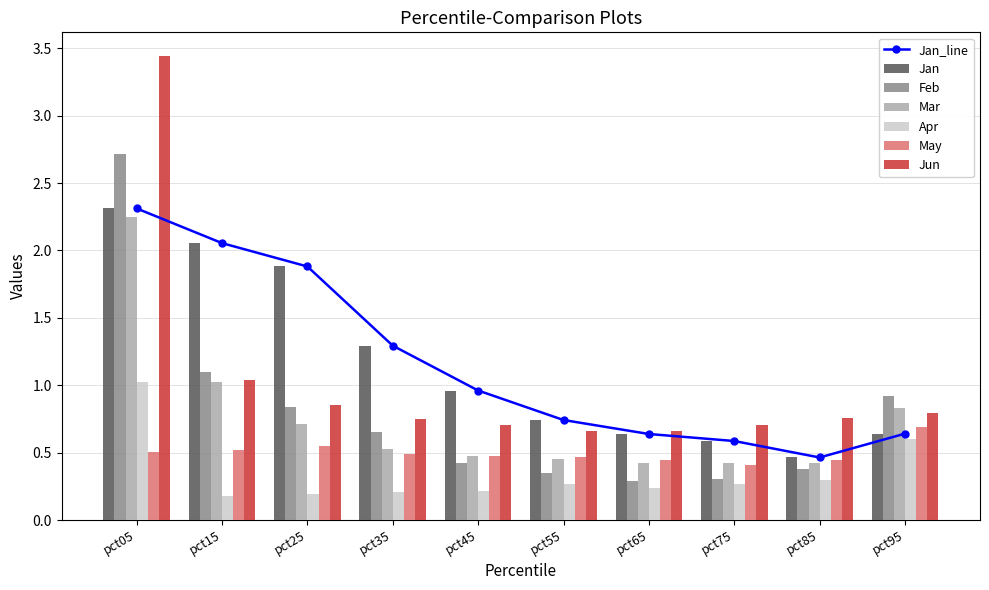

Reading left to right, what are all the values shown in this chart?

Jan: pct05=2.3	pct15=2.1	pct25=1.9	pct35=1.3	pct45=1.0	pct55=0.7	pct65=0.6	pct75=0.6	pct85=0.5	pct95=0.6
Feb: pct05=2.7	pct15=1.1	pct25=0.8	pct35=0.7	pct45=0.4	pct55=0.3	pct65=0.3	pct75=0.3	pct85=0.4	pct95=0.9
Mar: pct05=2.2	pct15=1.0	pct25=0.7	pct35=0.5	pct45=0.5	pct55=0.5	pct65=0.4	pct75=0.4	pct85=0.4	pct95=0.8
Apr: pct05=1.0	pct15=0.2	pct25=0.2	pct35=0.2	pct45=0.2	pct55=0.3	pct65=0.2	pct75=0.3	pct85=0.3	pct95=0.6
May: pct05=0.5	pct15=0.5	pct25=0.5	pct35=0.5	pct45=0.5	pct55=0.5	pct65=0.4	pct75=0.4	pct85=0.4	pct95=0.7
Jun: pct05=3.4	pct15=1.0	pct25=0.9	pct35=0.7	pct45=0.7	pct55=0.7	pct65=0.7	pct75=0.7	pct85=0.8	pct95=0.8